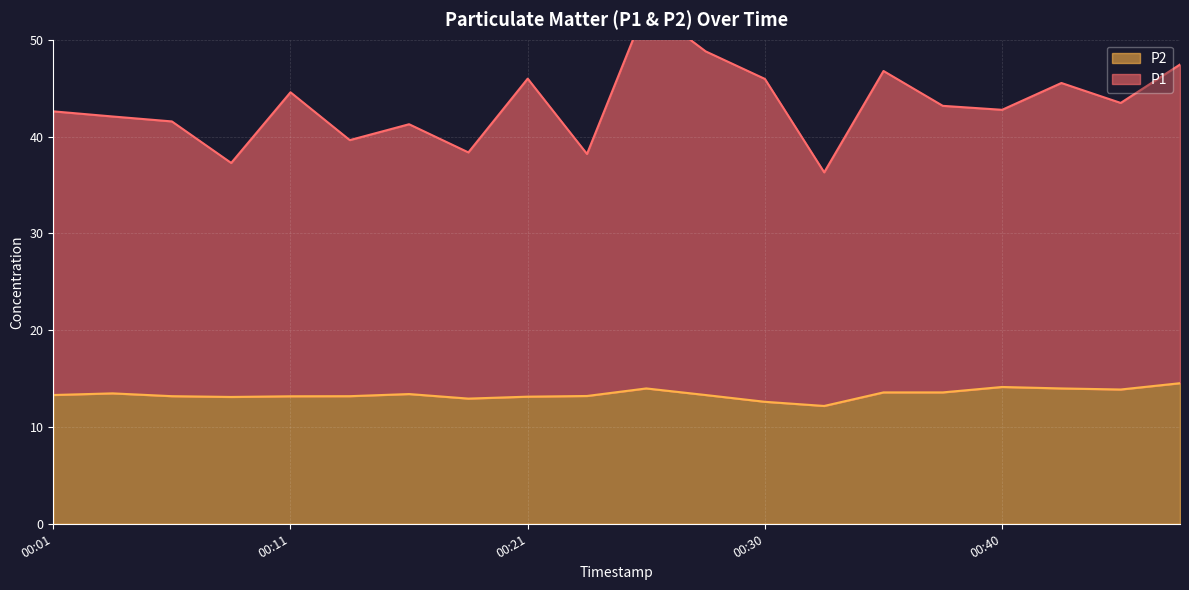

Is it true that P2 equals 13.3 at 00:01?

True